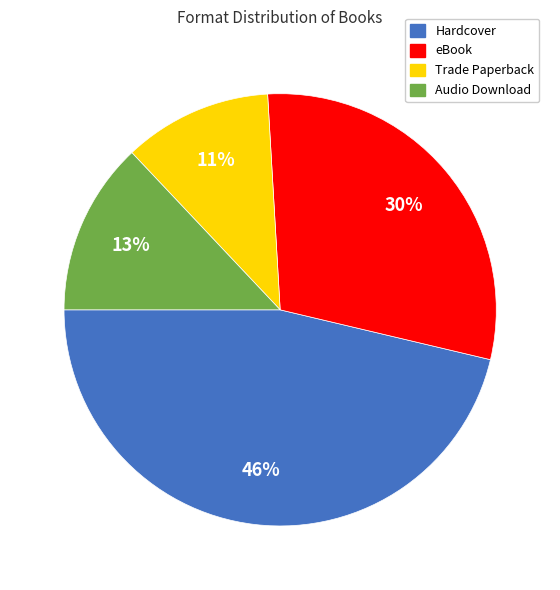

How many slices are in this pie chart?

4